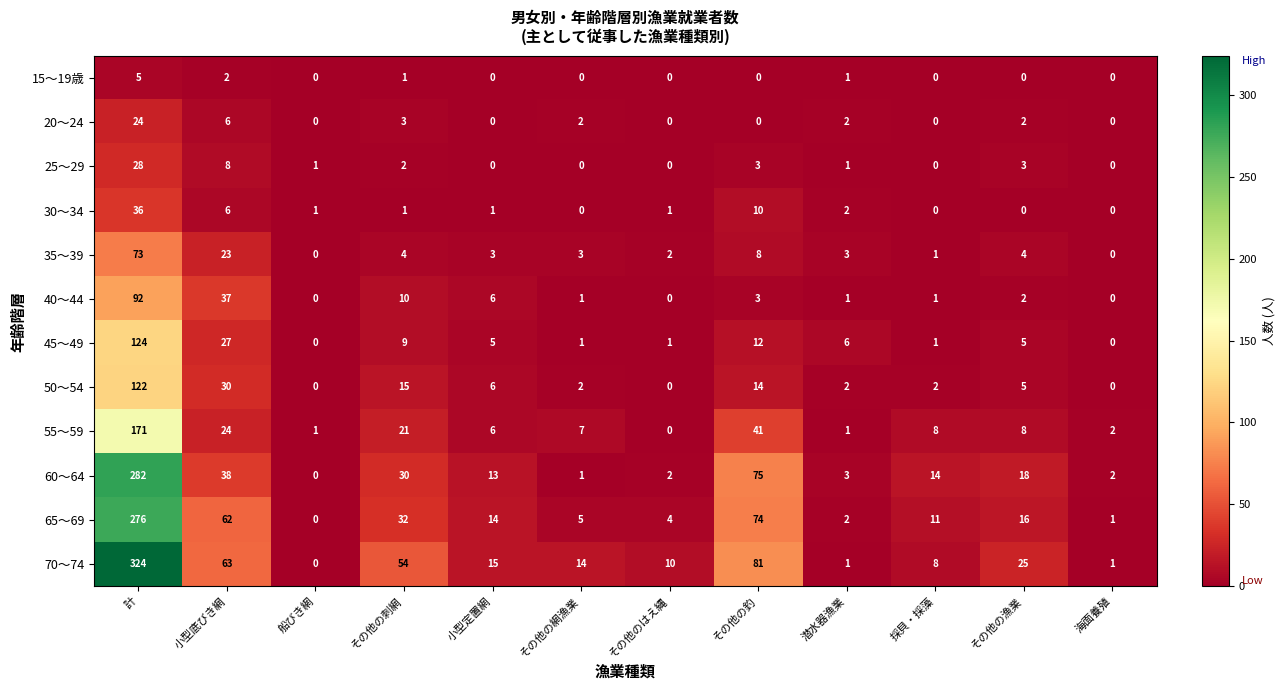

Is it true that 45～49 equals 4 at その他の刺網?

False